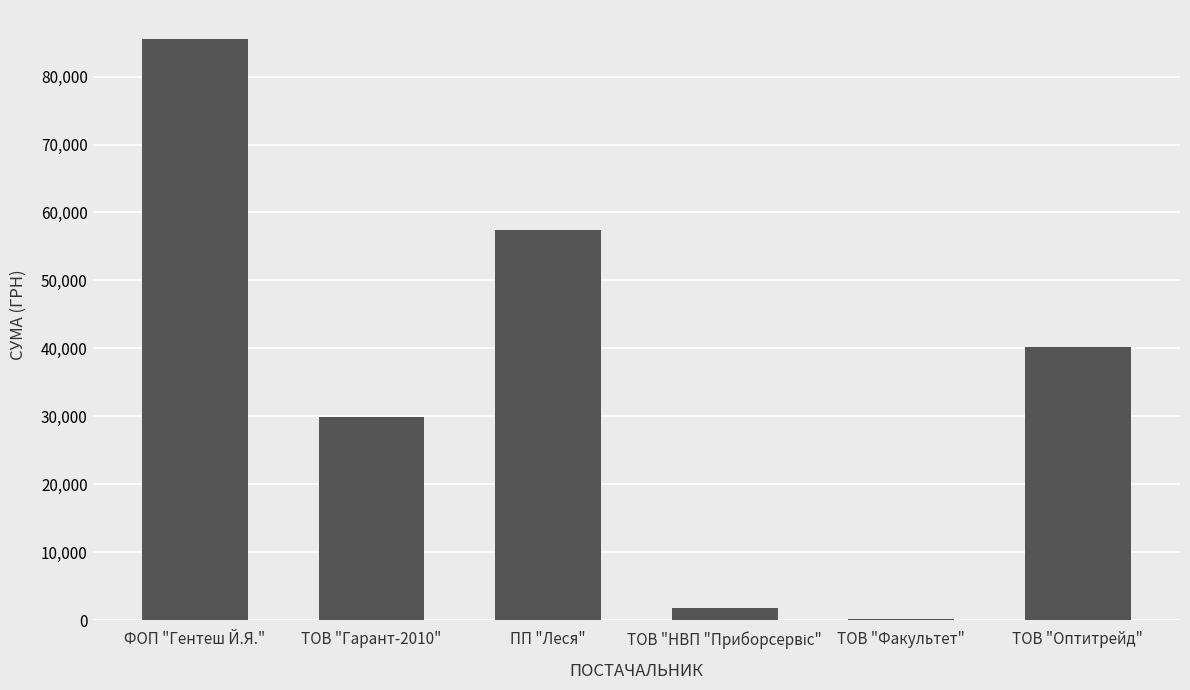

Reading left to right, transcribe all the data shown in this chart.

85518.4	29953.8	57475.4	1768.6	165.0	40191.5